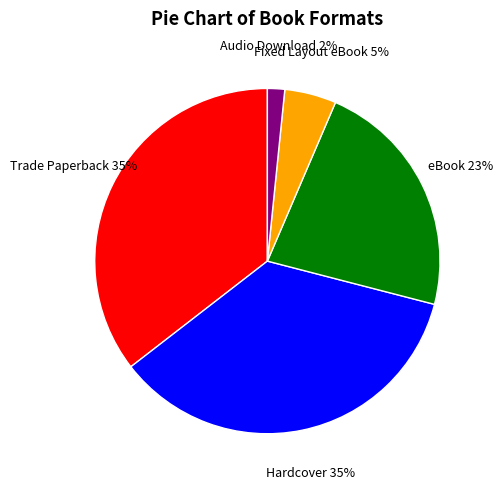

Does Hardcover represent more than half of the total?

No